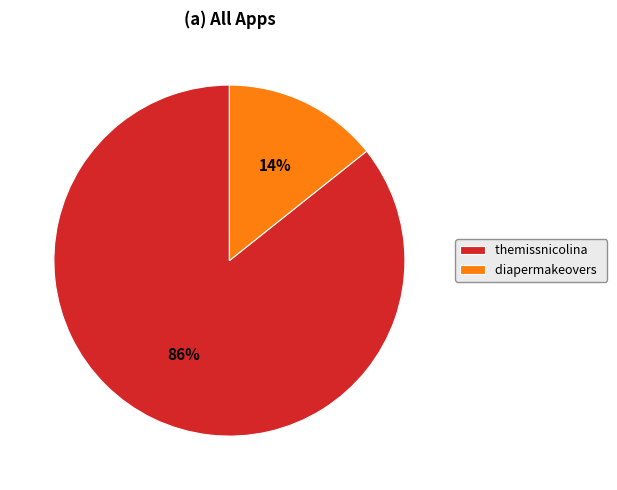

Rank the categories by value from lowest to highest.

diapermakeovers, themissnicolina